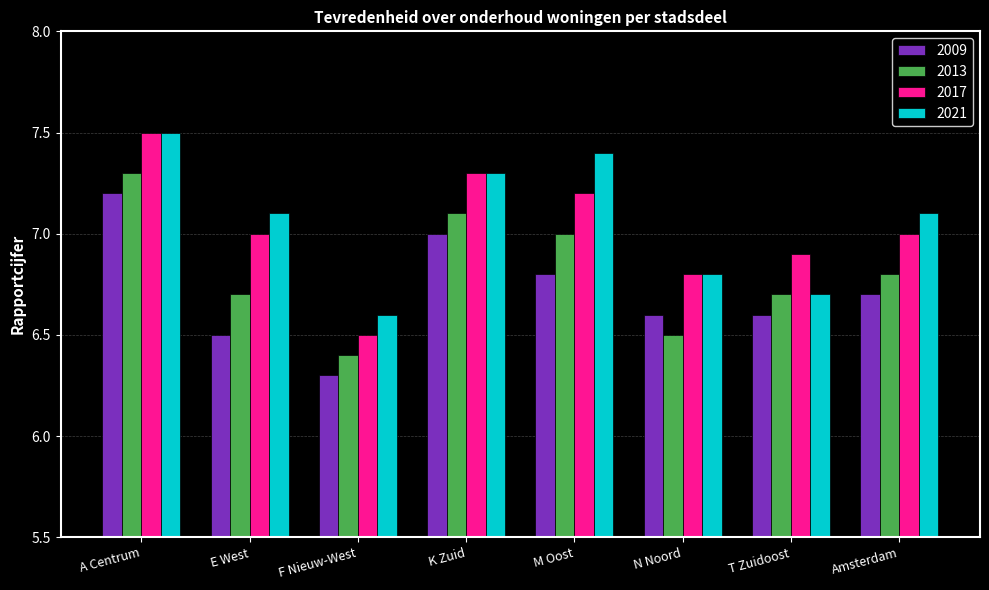

At E West, list the series in order from smallest to largest.

2009, 2013, 2017, 2021